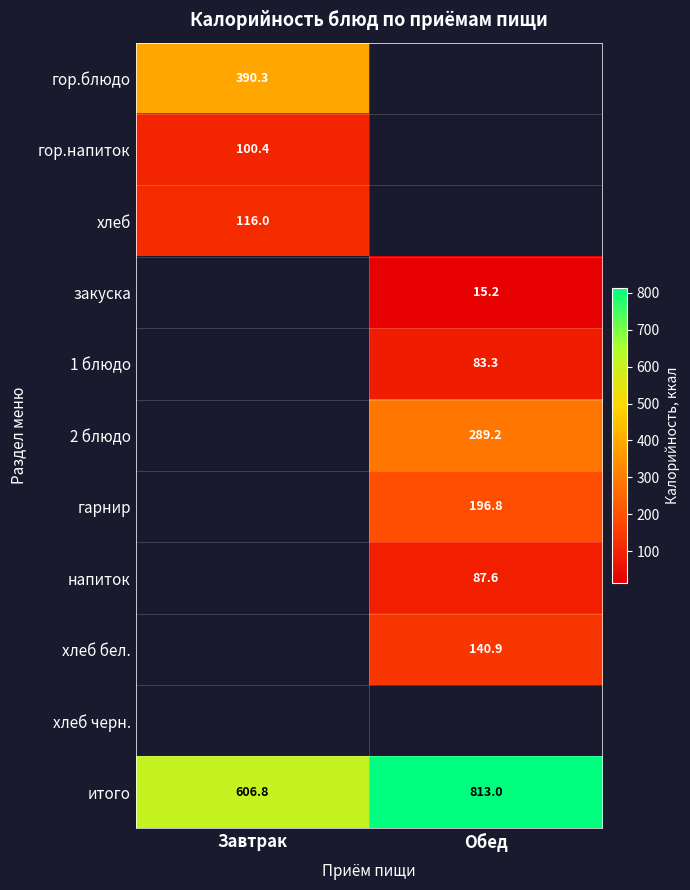

Is the value of итого at Завтрак greater than the value of гарнир at Обед?

Yes